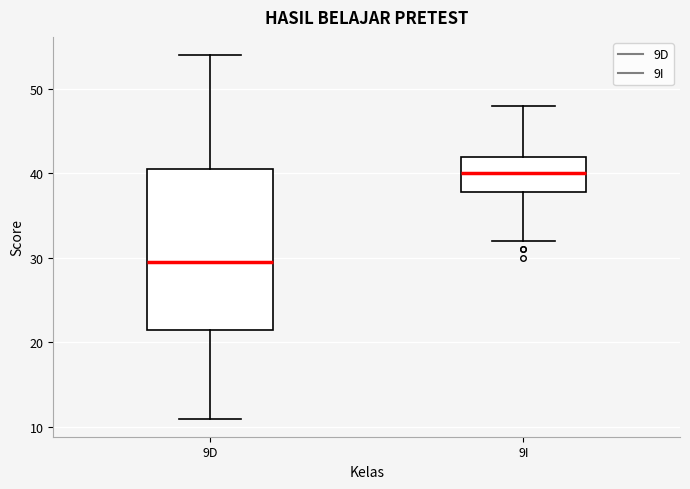

Reading left to right, read every box against the y-axis: the position of its median line, the range the box covers, and the ends of its whiskers. The values are not printed on the chart, so give them approximately, as read against the axis.

9D: median 30, box 22 to 41, whiskers 11 to 54
9I: median 40, box 38 to 42, whiskers 32 to 48